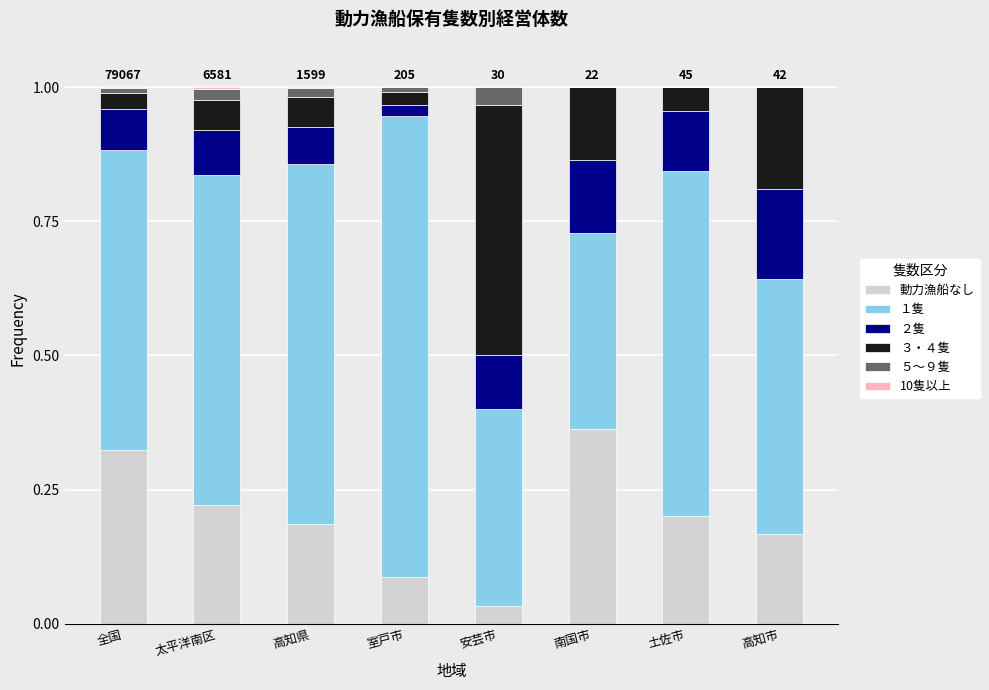

The value of 動力漁船なし at 室戸市 is 0.1. True or false?

True